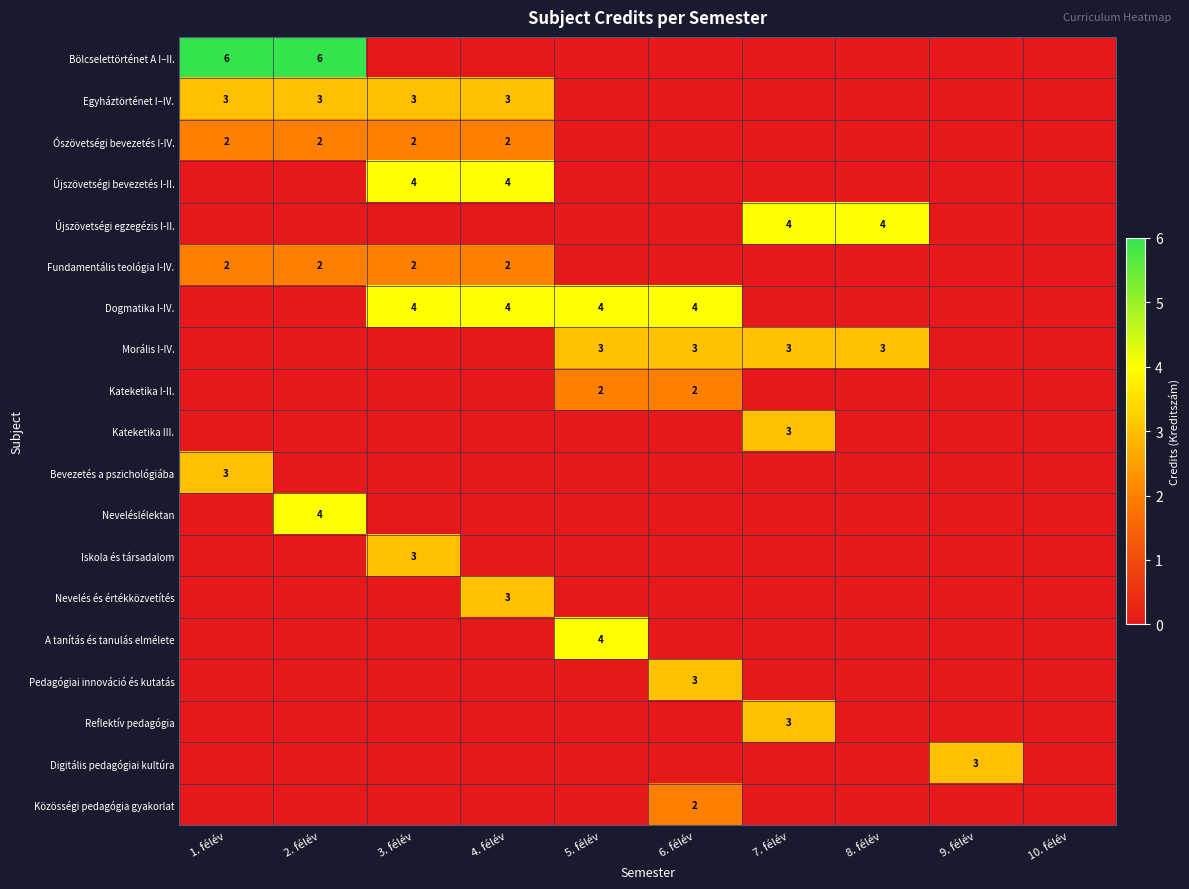

Is it true that Újszövetségi egzegézis I-II. equals 2 at 8. félév?

False